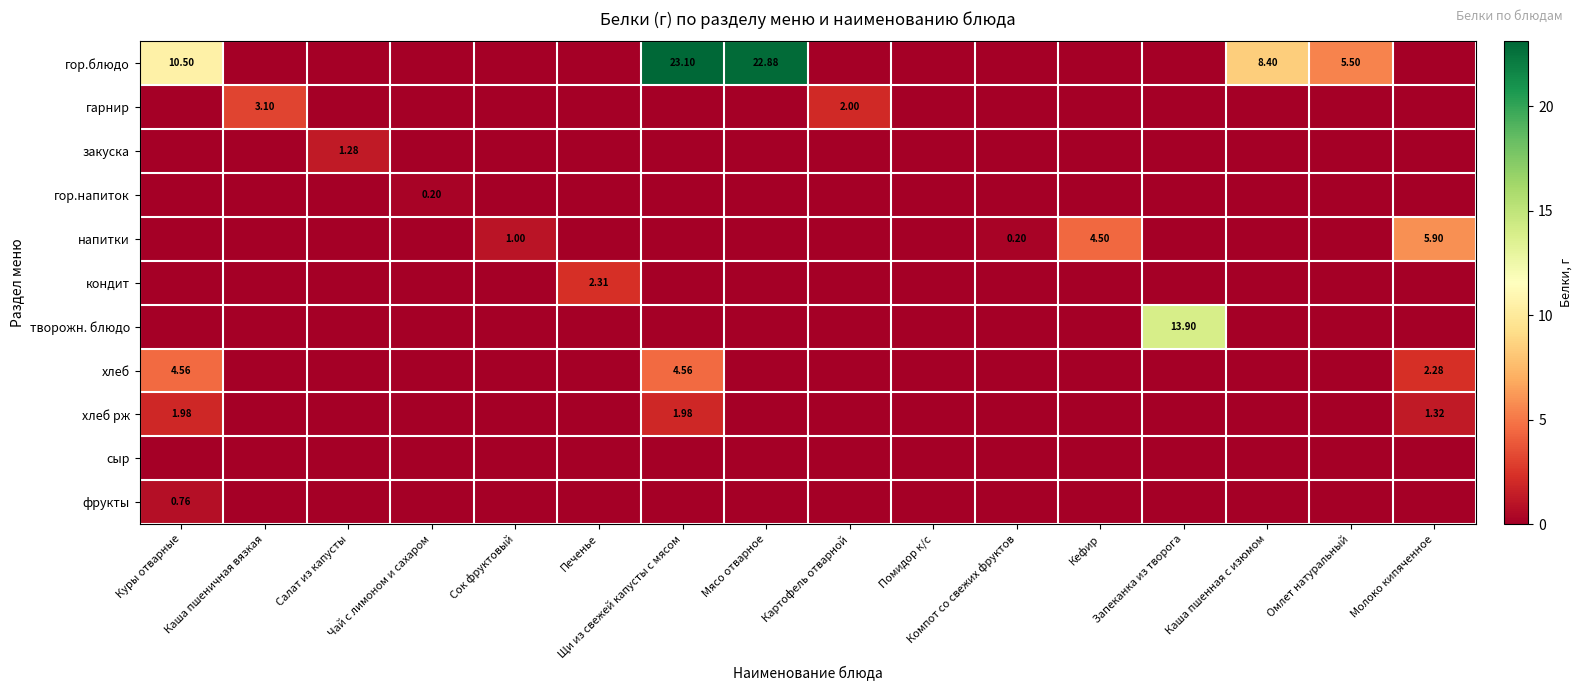

What is the average value of the гарнир series?

0.3